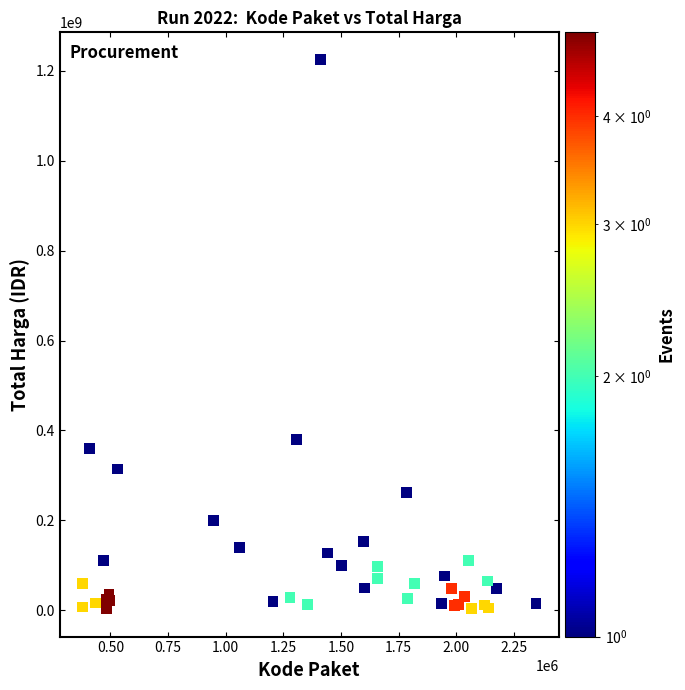

What Y value in the scatter plot is closest to 613538875?

379075000